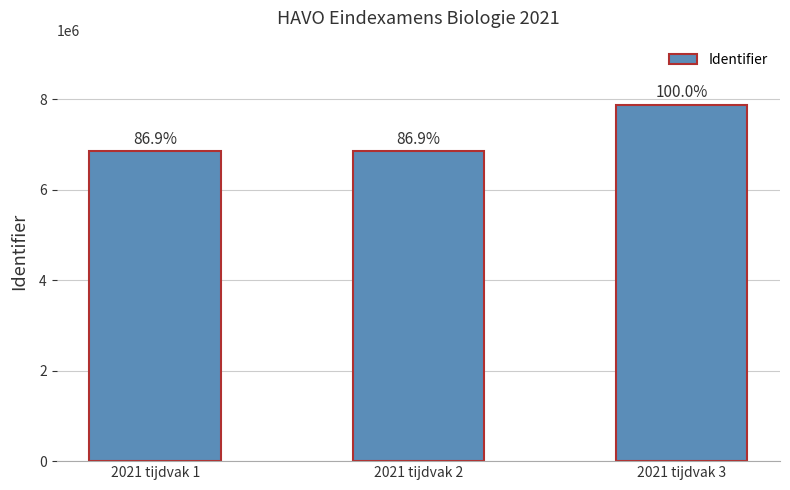

Is it true that the value at 2021 tijdvak 2 is 3259026?

False